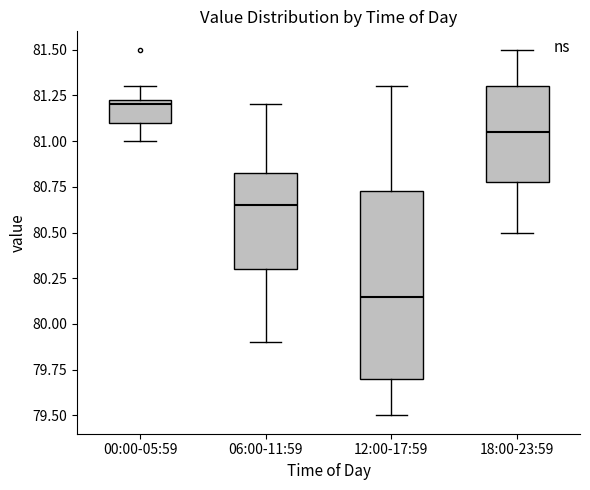

Reading left to right, transcribe this box plot: for each box, give where its median line is, the range the box spans, and where its two whiskers end, as read against the y-axis. The values are not printed on the chart, so give them approximately, as read against the axis.

00:00-05:59: median 81.20, box 81.10 to 81.25, whiskers 81.00 to 81.30
06:00-11:59: median 80.65, box 80.30 to 80.85, whiskers 79.90 to 81.20
12:00-17:59: median 80.15, box 79.70 to 80.75, whiskers 79.50 to 81.30
18:00-23:59: median 81.05, box 80.80 to 81.30, whiskers 80.50 to 81.50